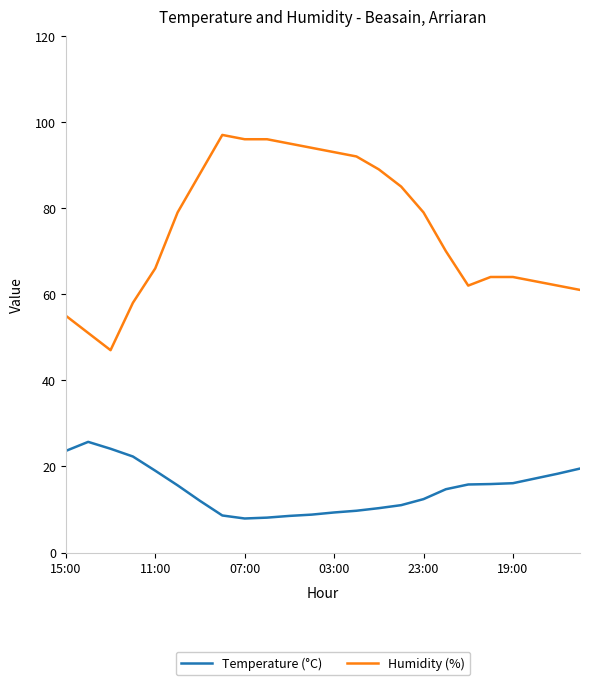

True or false: Temperature (°C) and Humidity (%) intersect in this chart.

False